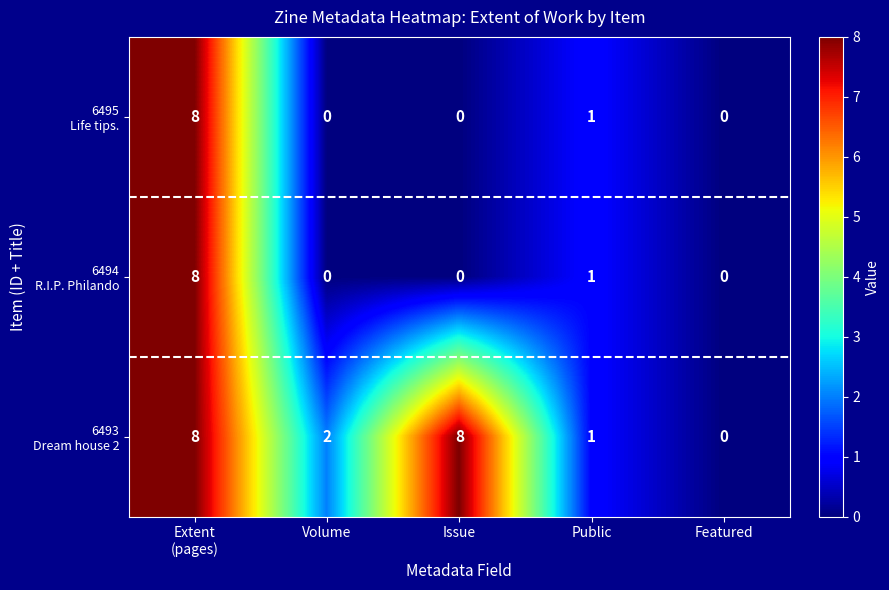

What is the maximum value shown in the chart?

8